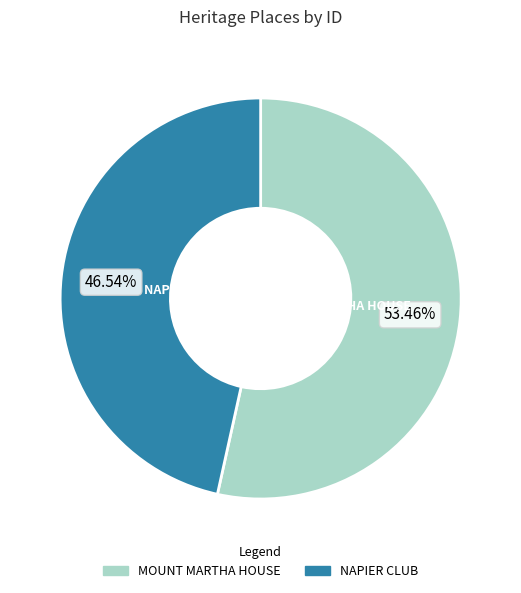

True or false: NAPIER CLUB accounts for 53% of the total.

False